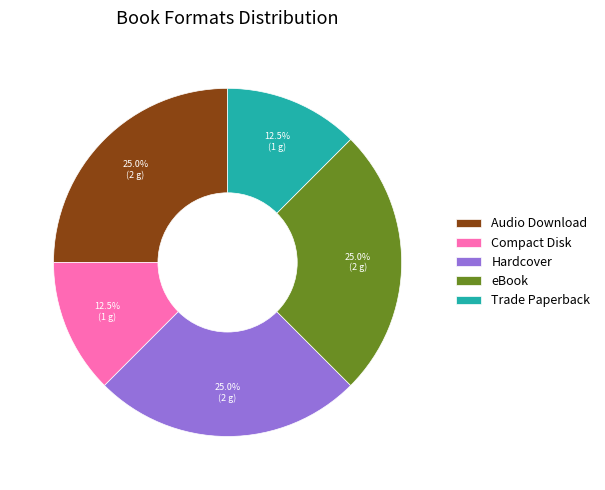

What is the ratio of the value at Trade Paperback to the value at eBook?

0.5